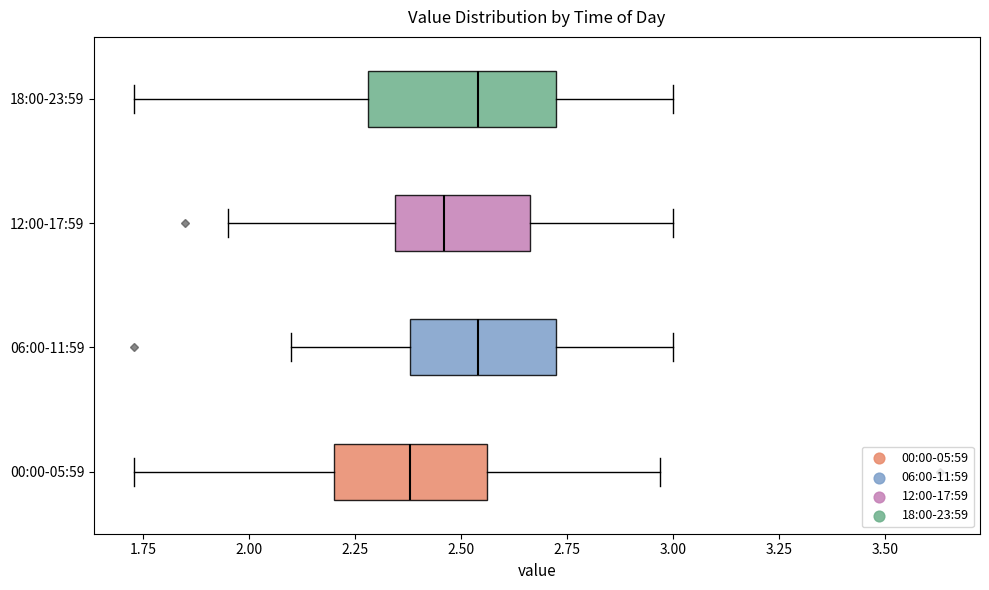

Where does the left whisker of the box for 06:00-11:59 end on the x-axis? The values are not printed on the chart, so give them approximately, as read against the axis.

2.10